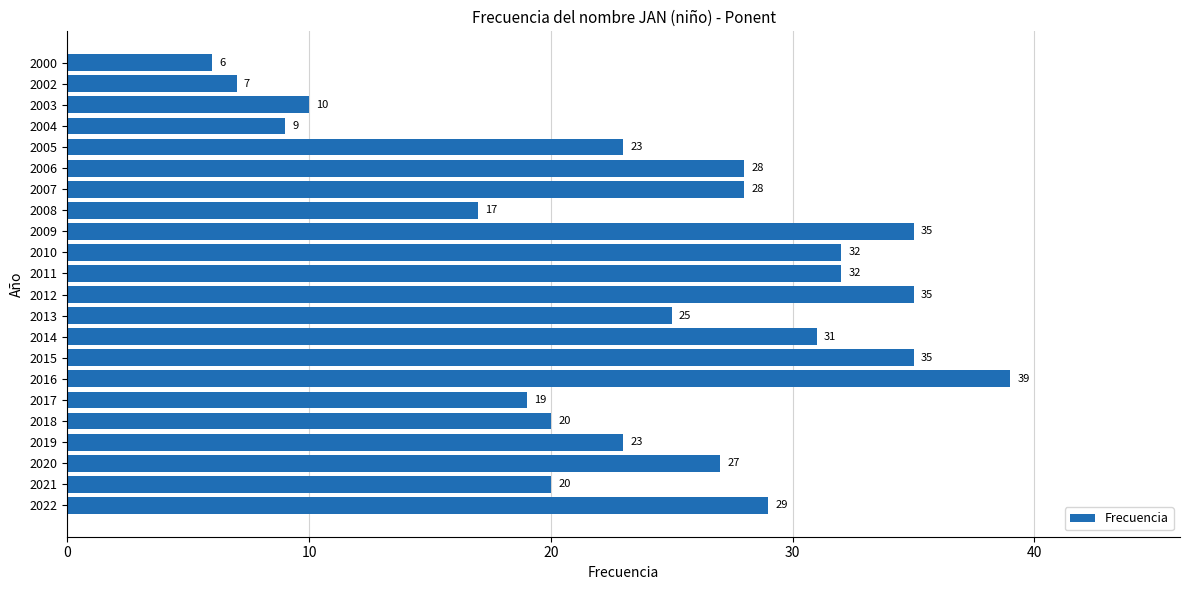

Is it true that the value at 2022 is 7?

False